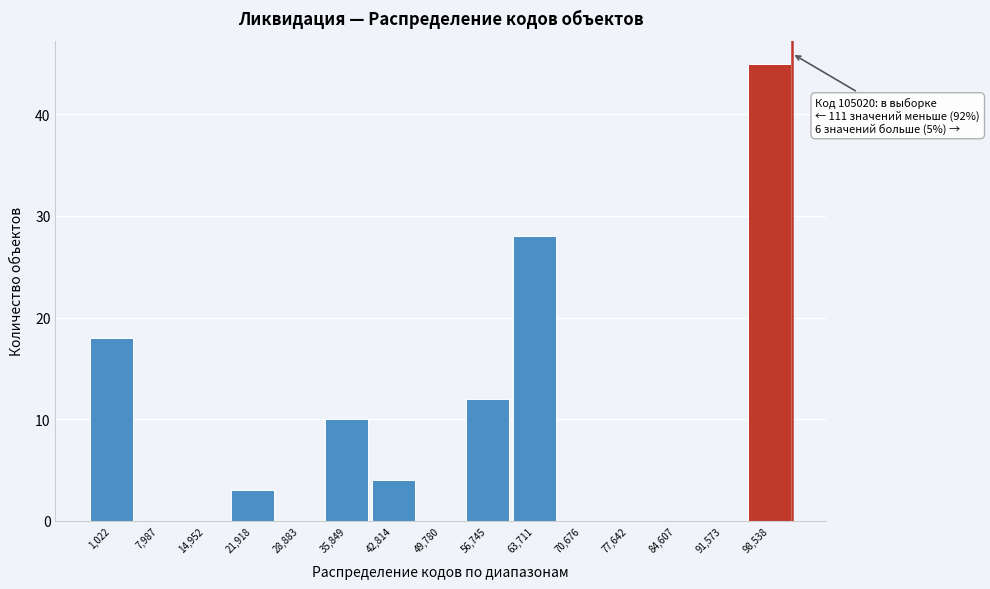

Reading left to right, transcribe all the data shown in this chart.

1,022=18	7,987=0	14,952=0	21,918=3	28,883=0	35,849=10	42,814=4	49,780=0	56,745=12	63,711=28	70,676=0	77,642=0	84,607=0	91,573=0	98,538=45